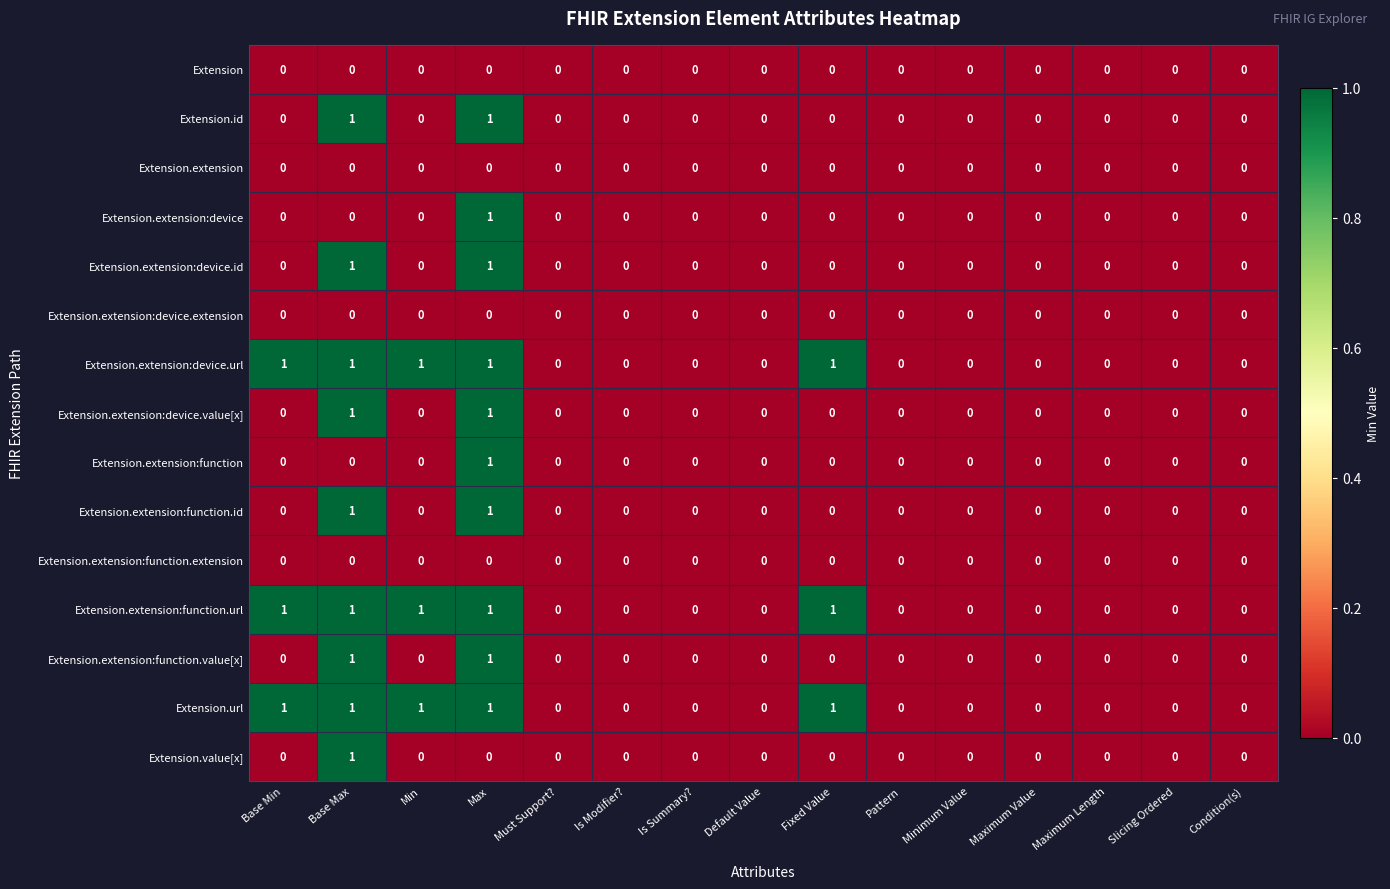

How many categories are shown in the chart?

15